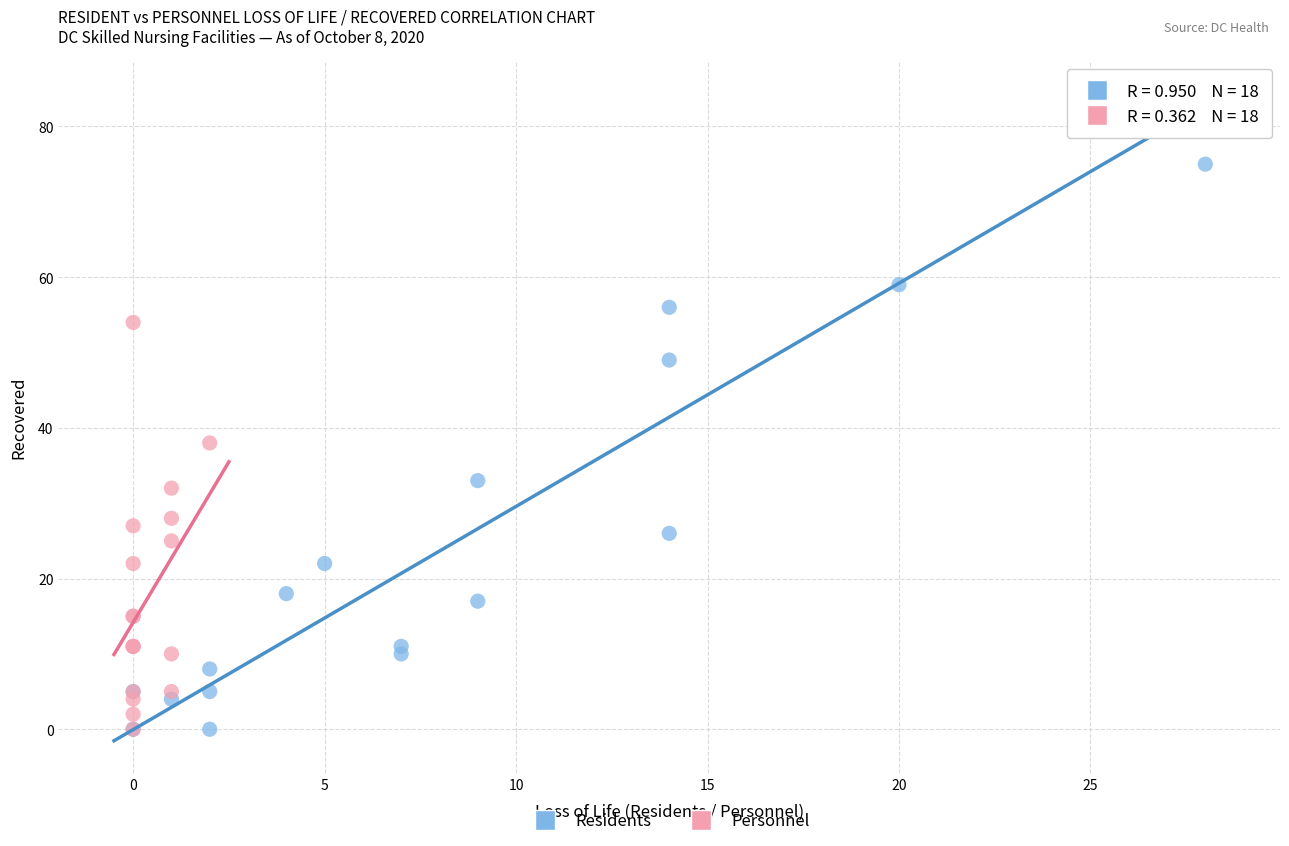

Which series reaches the maximum Y coordinate?

Residents